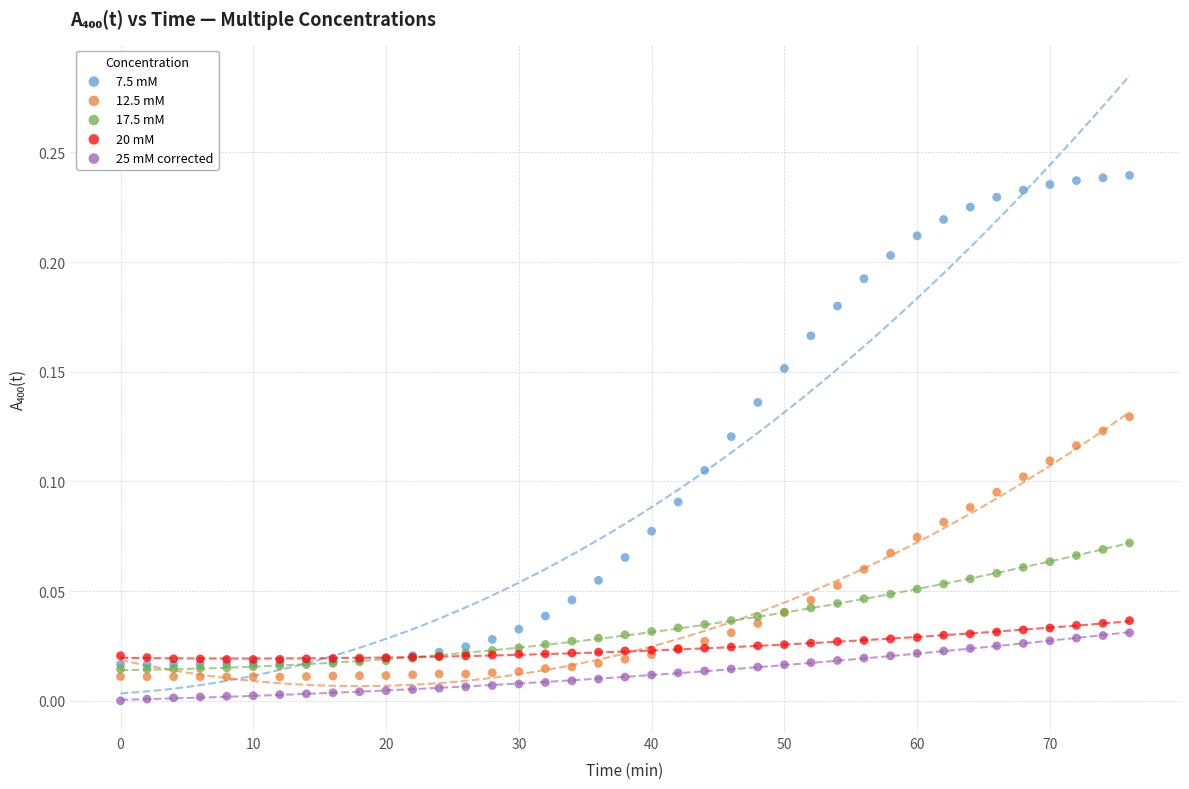

Which series has the widest spread of Y values?

7.5 mM